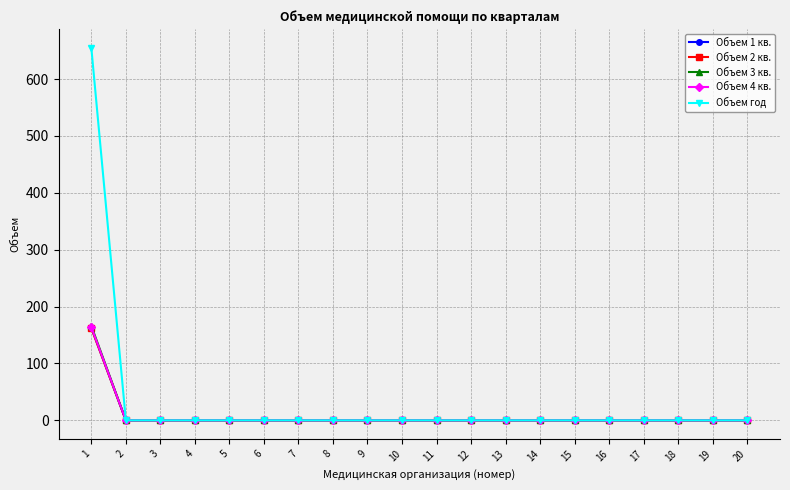

The Объем год series shows -420 at 18. True or false?

False